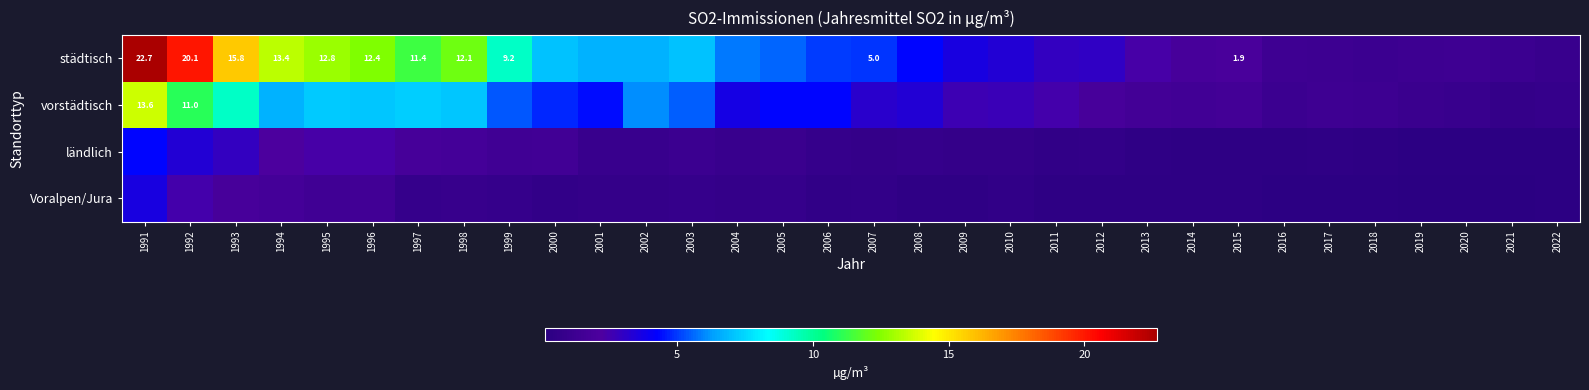

What is the sum of all städtisch values?

210.7